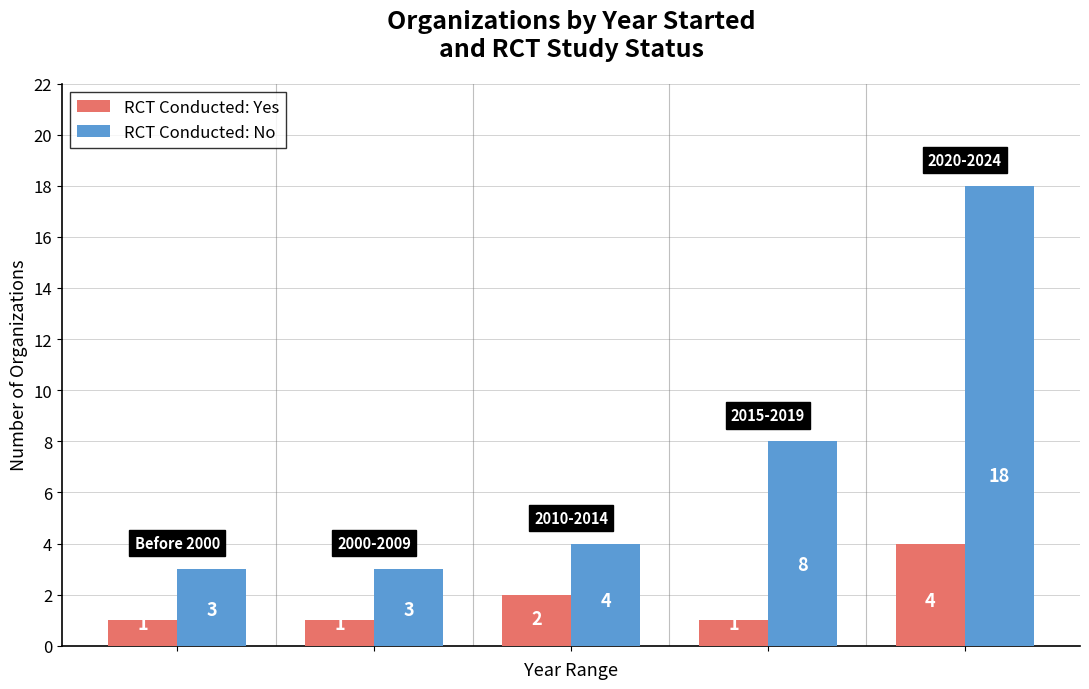

List the series in order of their peak value, lowest first.

RCT Conducted: Yes, RCT Conducted: No